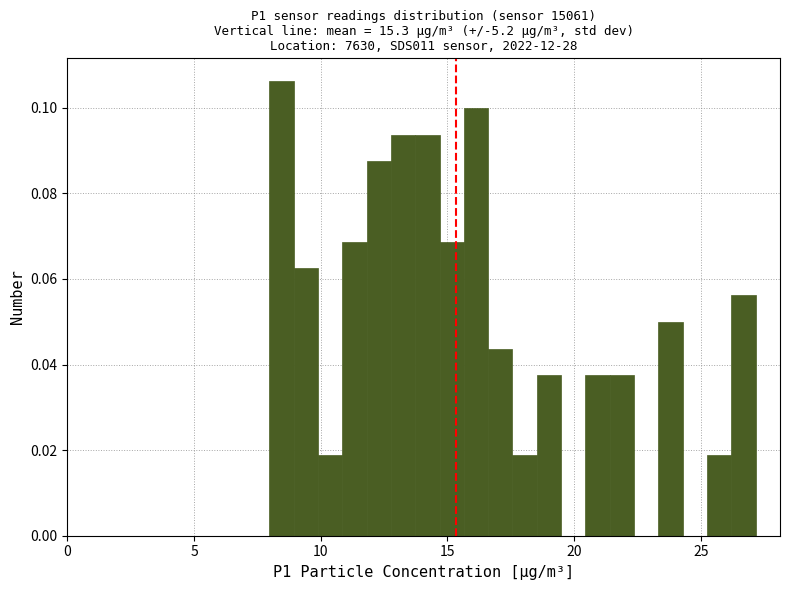

Around what value on the x-axis is the tallest bar? Give the approximate position of its centre, as read against the axis.

8.5